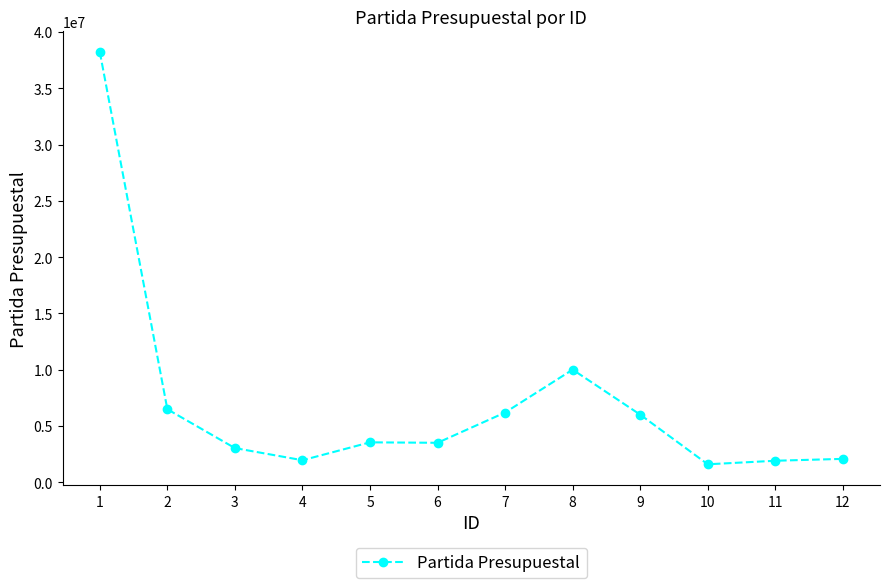

What is the smallest value displayed?

1589649